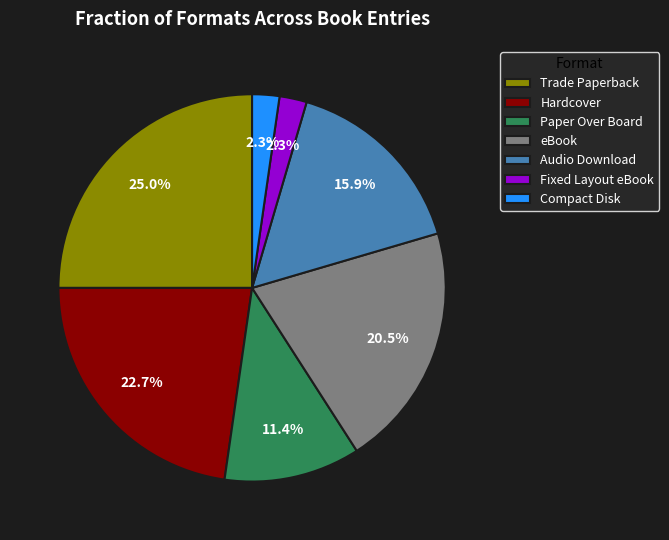

Which category has the biggest portion of the pie?

Trade Paperback